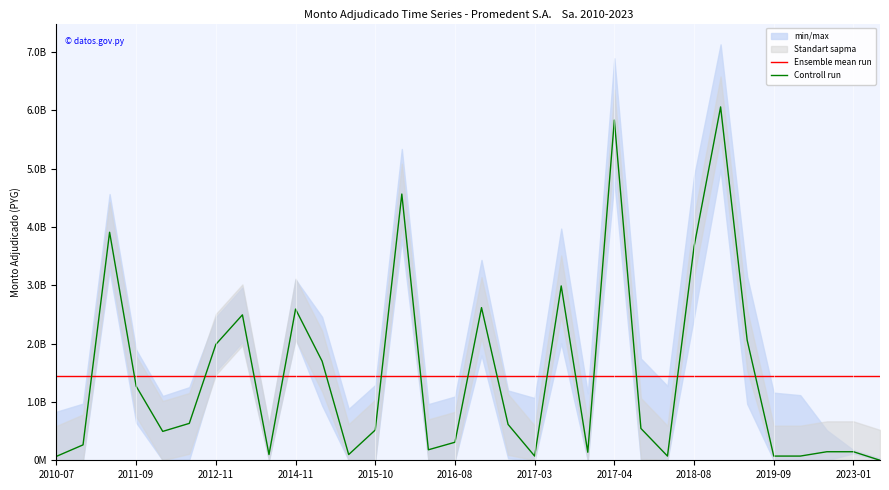

Does the chart have visible grid lines?

No